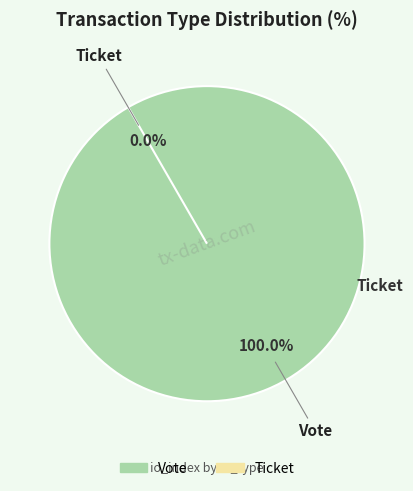

What is the change in value from Vote to Ticket?

-1